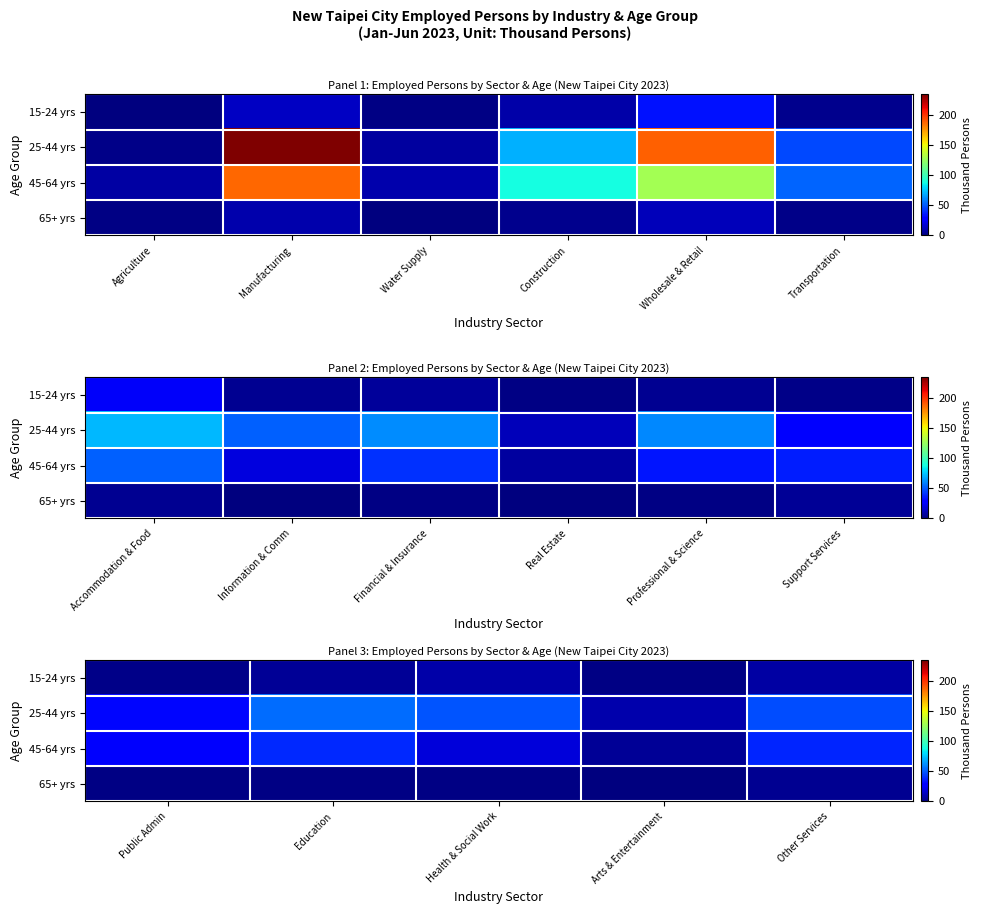

Which series has the largest range (max minus min)?

25-44 yrs